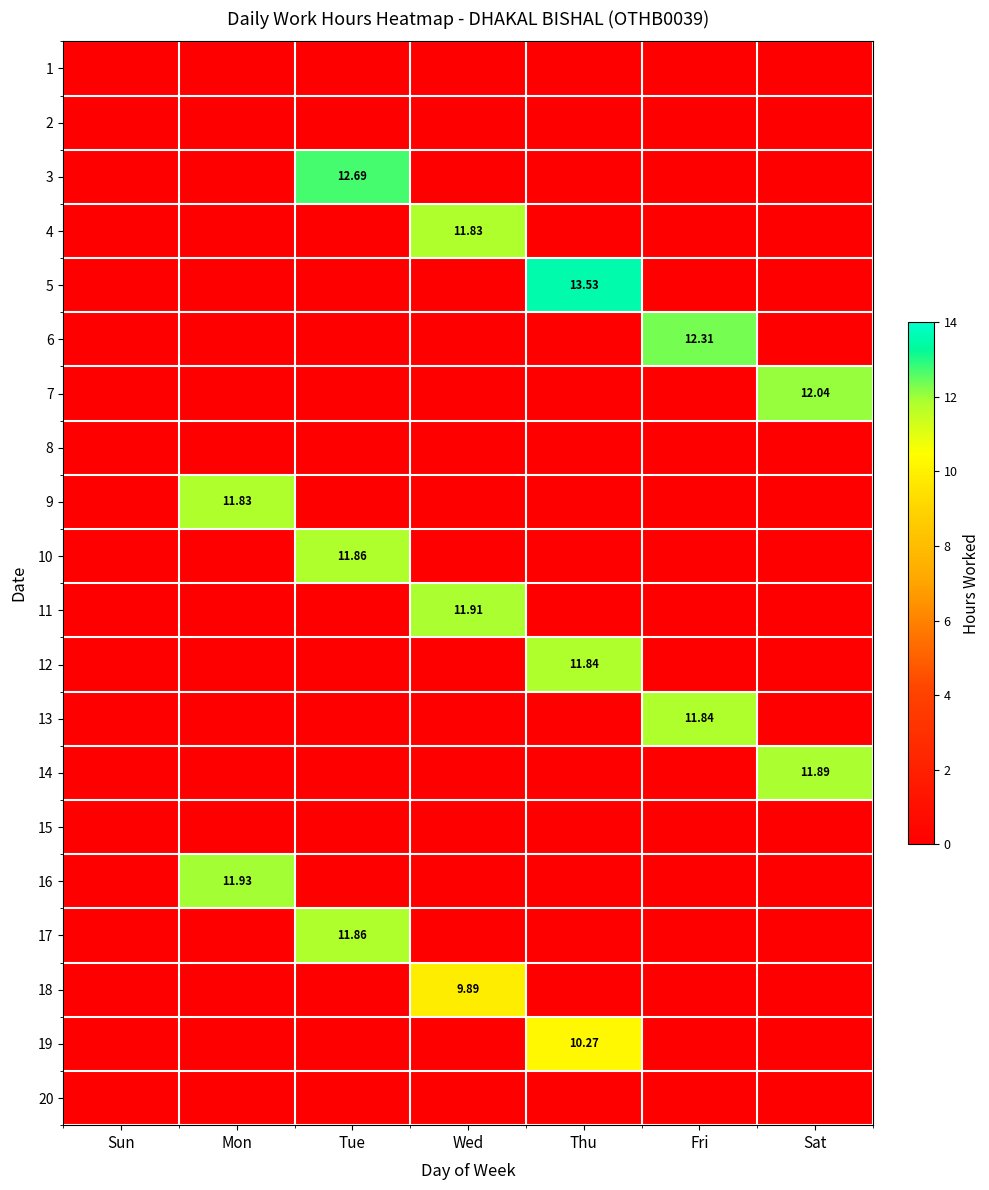

At which category is the sum across all series the highest?

Tue